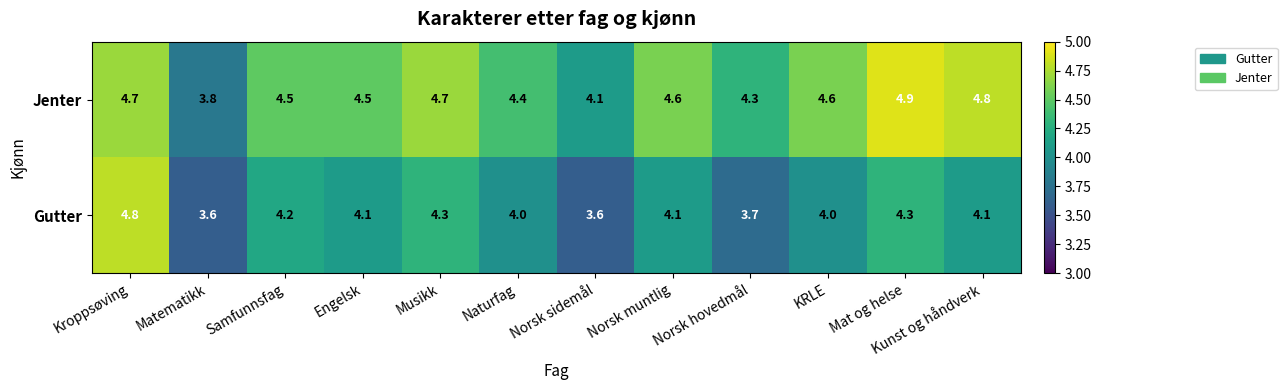

Is the value of Gutter at Kroppsøving greater than the value of Jenter at Samfunnsfag?

Yes